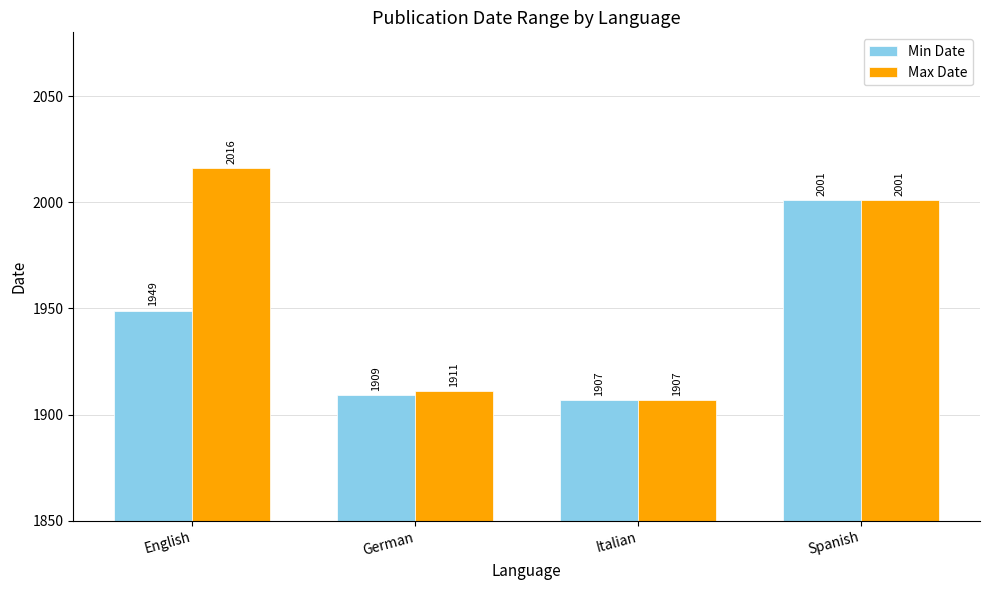

Which label corresponds to the smallest value in the chart?

Italian